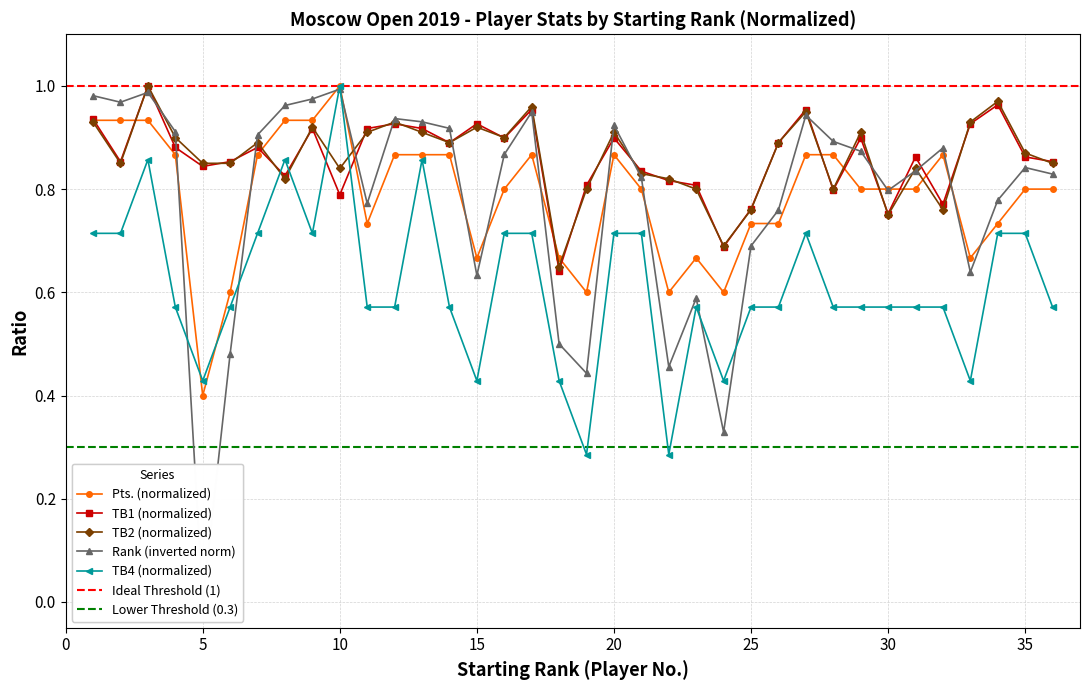

The value of Rk at 13 is 0.4. True or false?

False